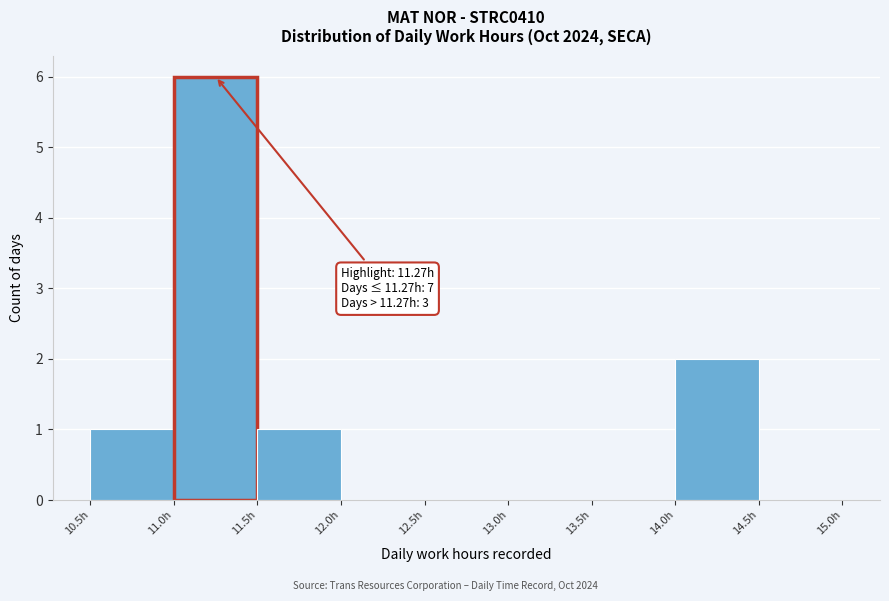

Over which range of the x-axis is the bar tallest?

11.0 to 11.5